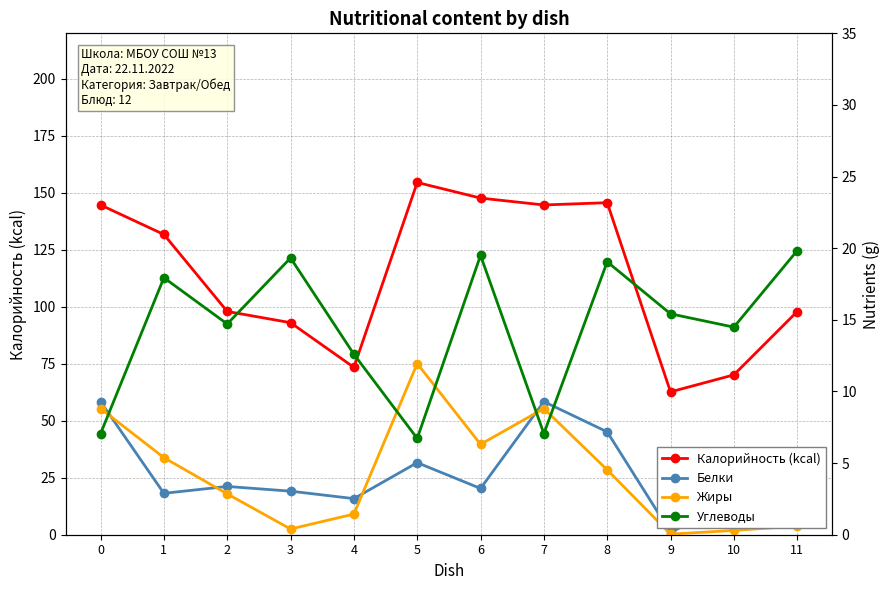

In Жиры, how many points are higher than both neighbors (excluding endpoints)?

2